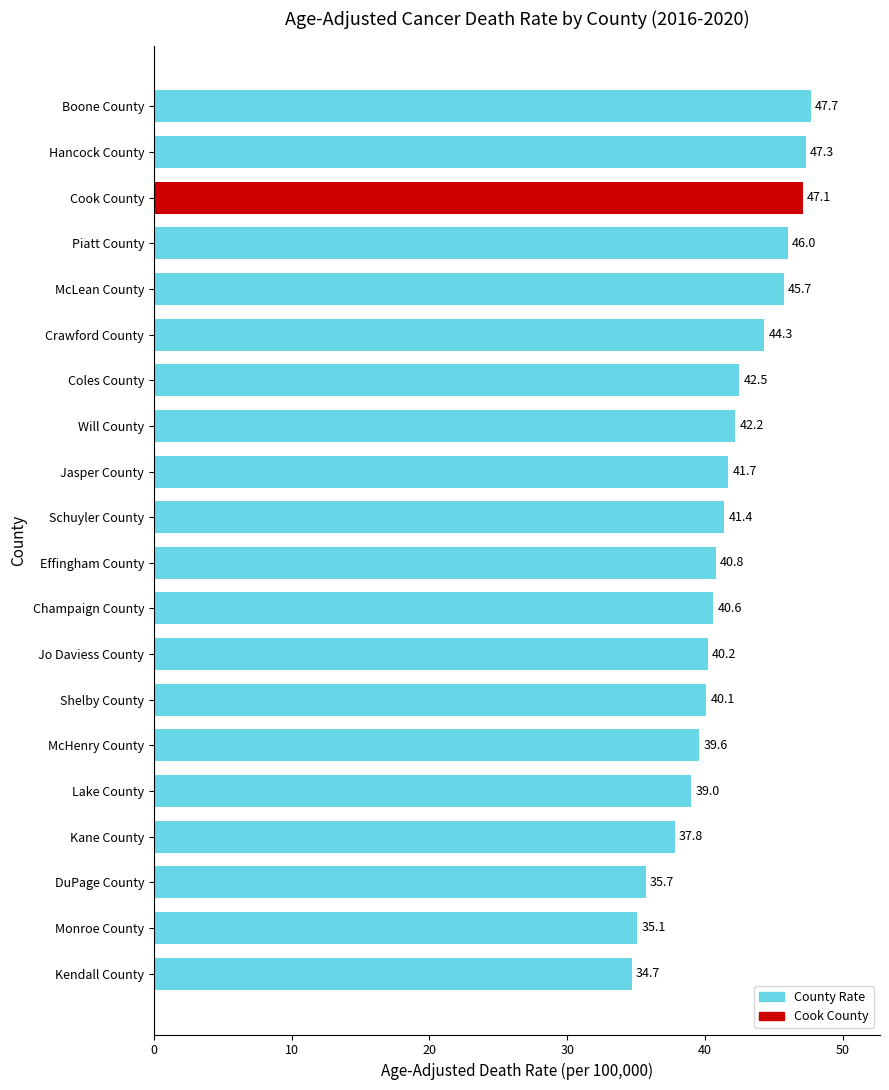

Rank the categories by value from highest to lowest.

Boone County, Hancock County, Cook County, Piatt County, McLean County, Crawford County, Coles County, Will County, Jasper County, Schuyler County, Effingham County, Champaign County, Jo Daviess County, Shelby County, McHenry County, Lake County, Kane County, DuPage County, Monroe County, Kendall County